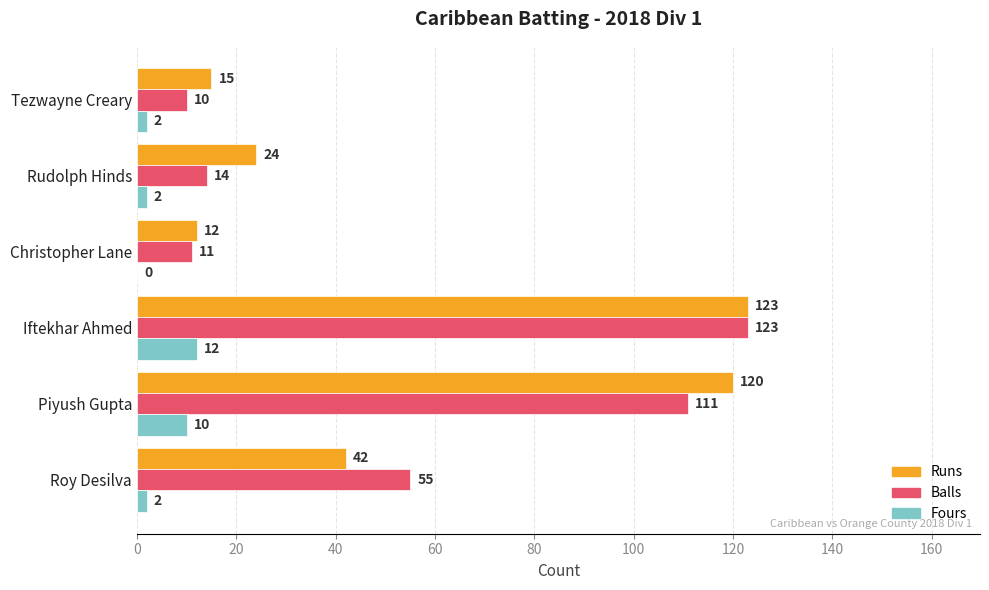

The Balls series shows 170 at Piyush Gupta. True or false?

False